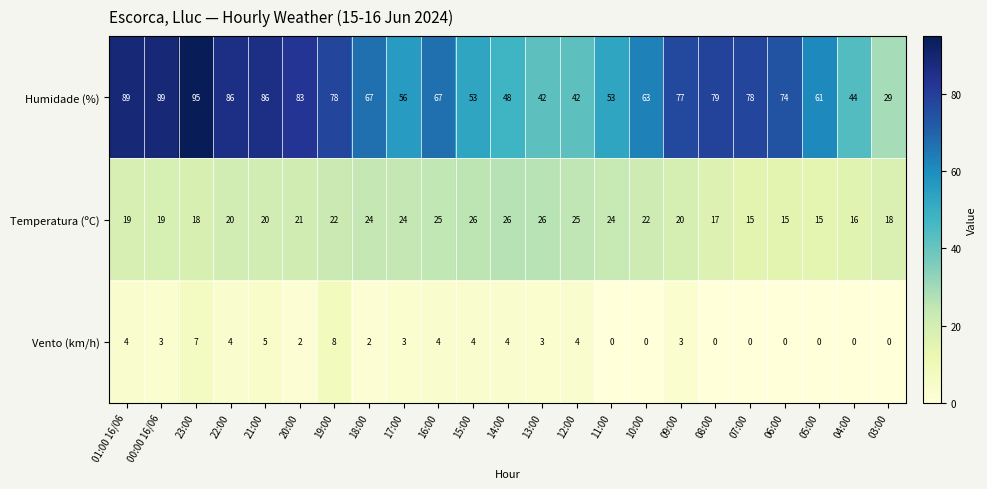

At 11:00, list the series in order from smallest to largest.

Vento (km/h), Temperatura (ºC), Humidade (%)